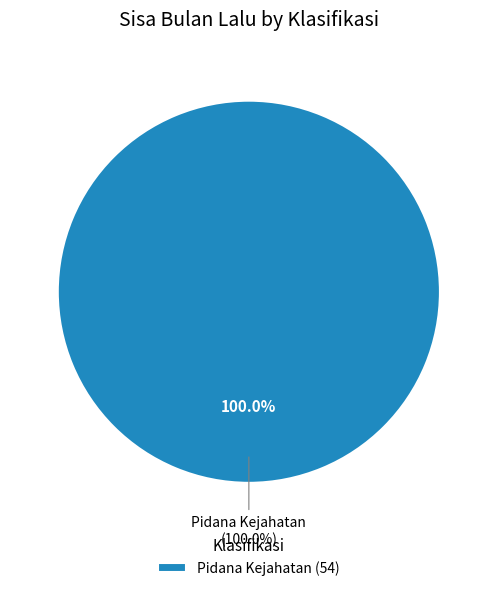

Which has a higher value, Pidana Pelanggaran or Pidana Kejahatan?

Pidana Kejahatan